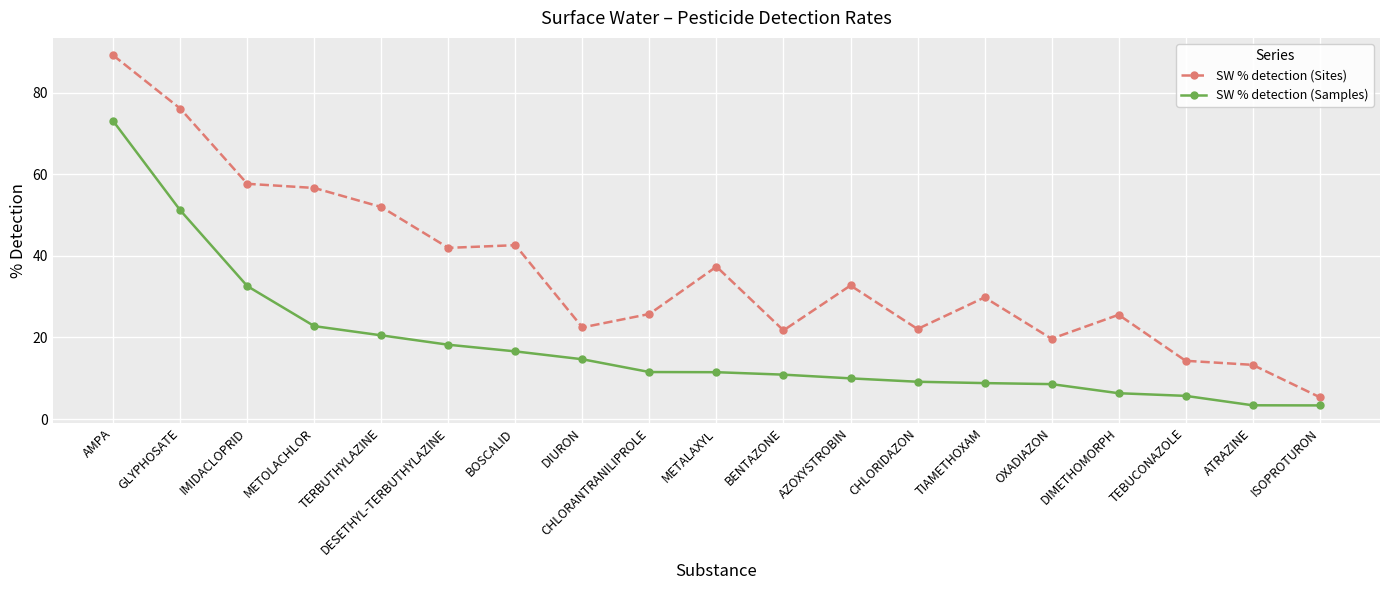

What is the difference between the SW % detection (Samples) values at TERBUTHYLAZINE and AMPA?

52.5